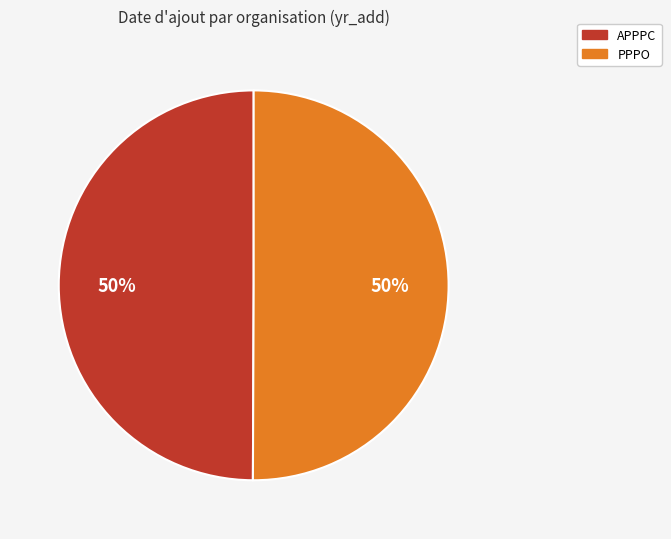

Is it true that APPPC is 50% of the pie?

True